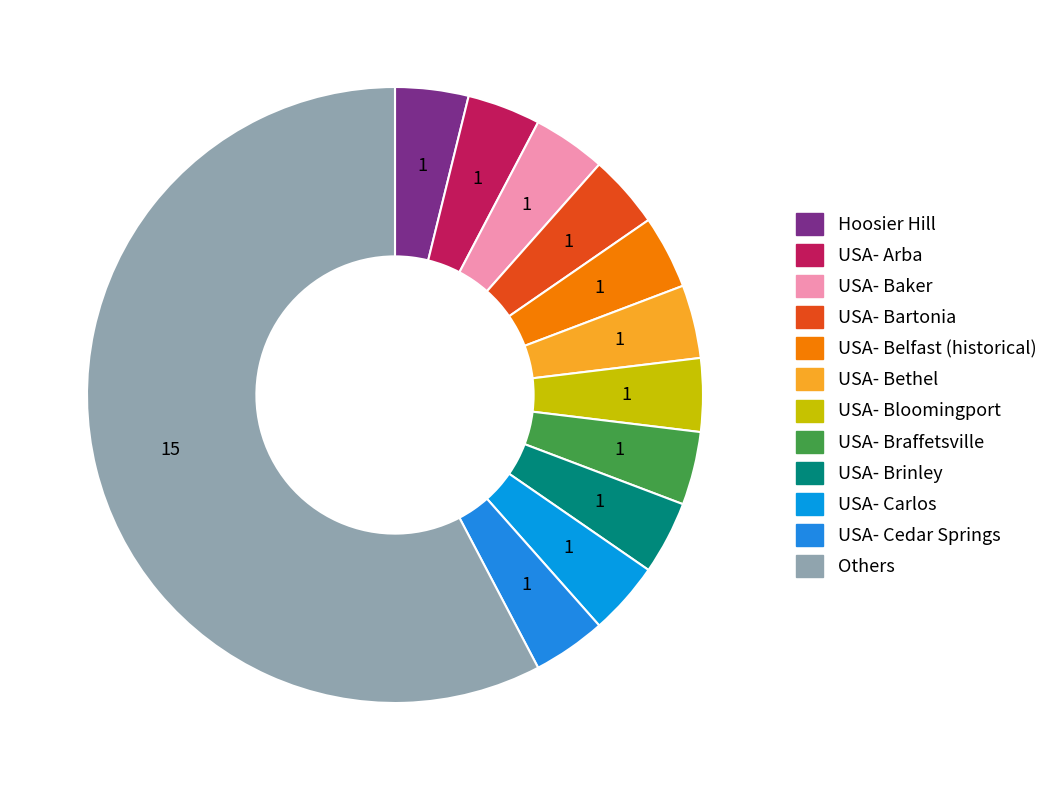

How many slices are in this pie chart?

12